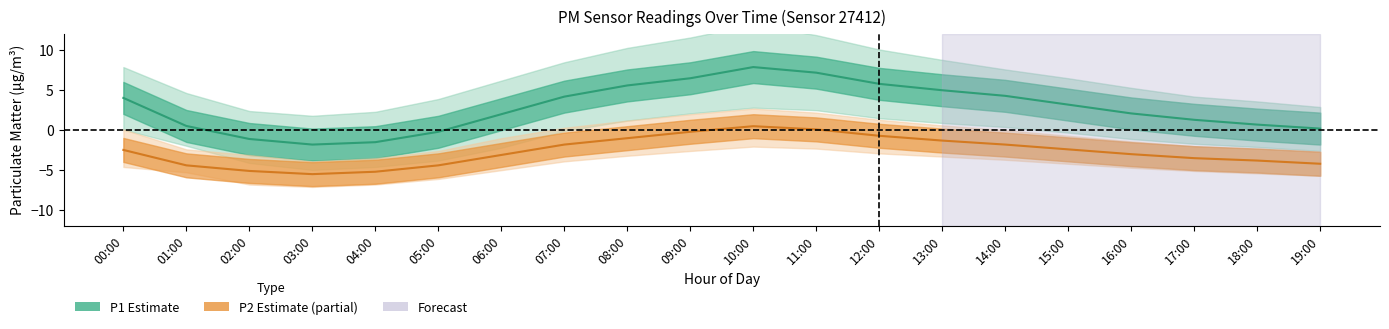

The P2_lower series shows 34.0 at 15:00. True or false?

False